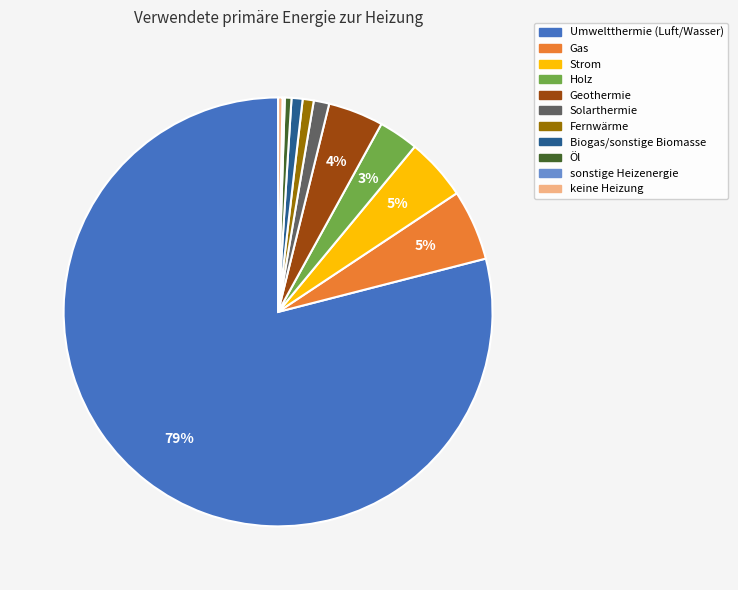

What is the largest slice in the pie chart?

Umweltthermie (Luft/Wasser)